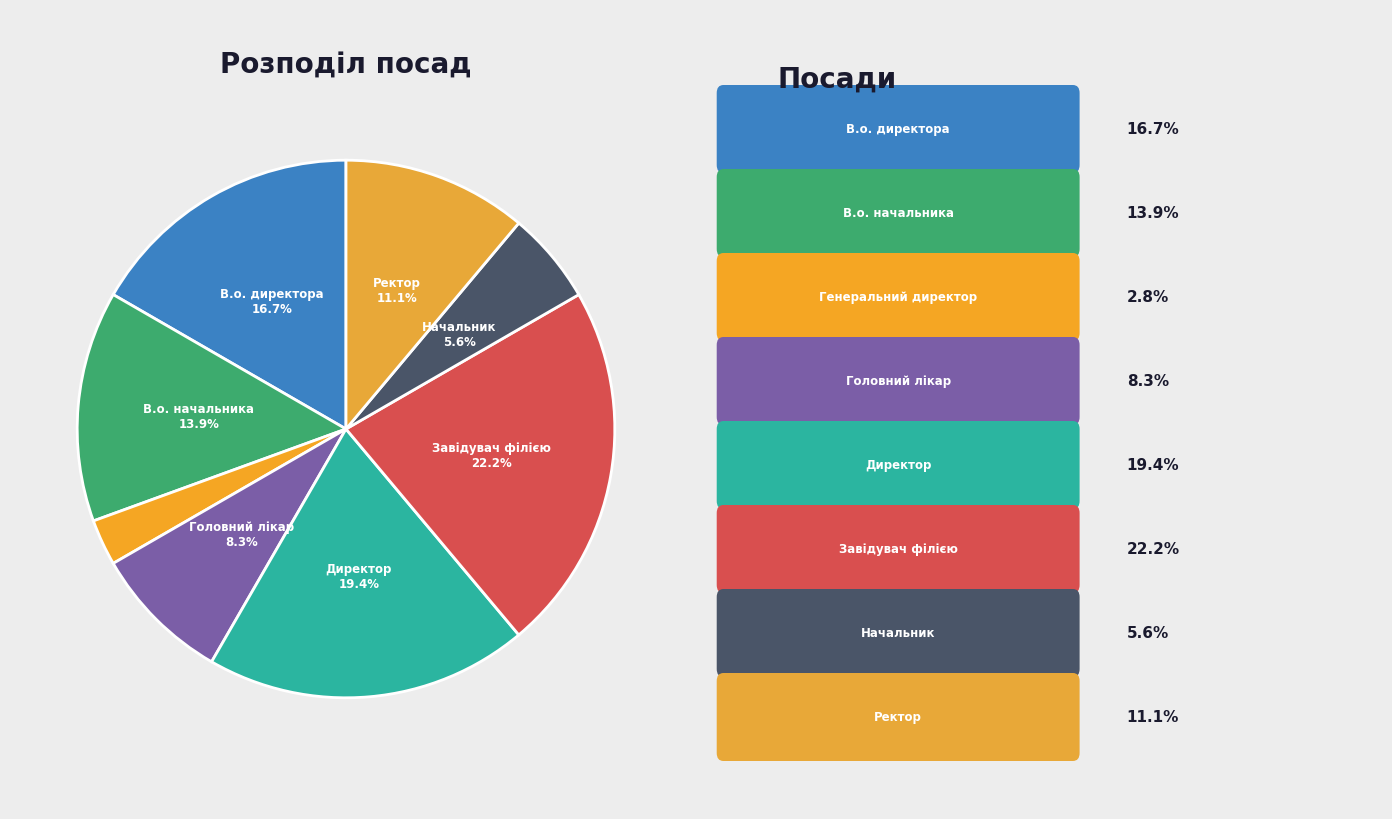

Which category has the biggest portion of the pie?

Завідувач філією